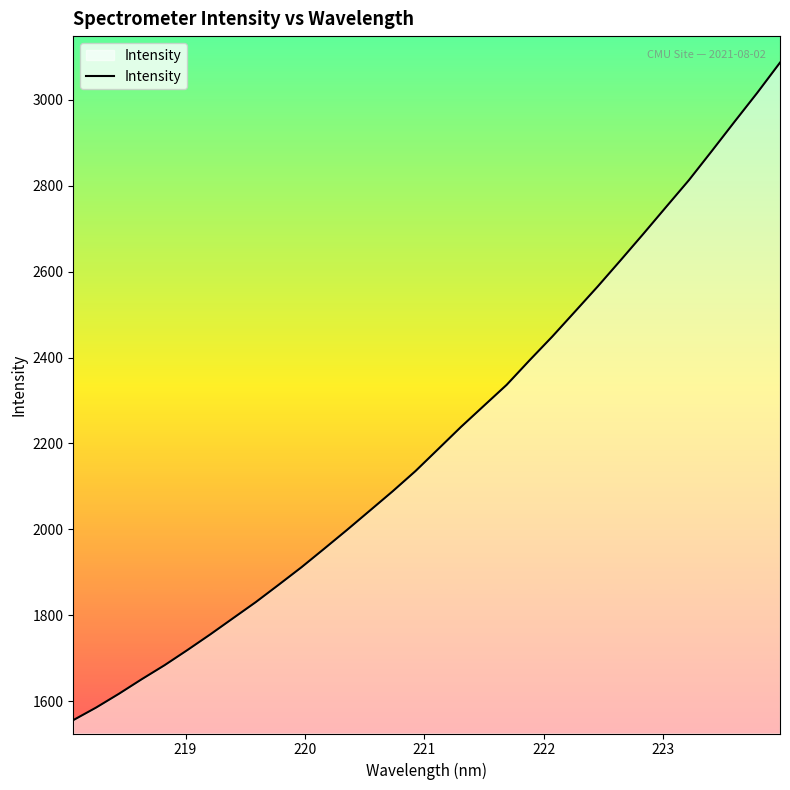

What is the minimum value shown in the chart?

1555.7